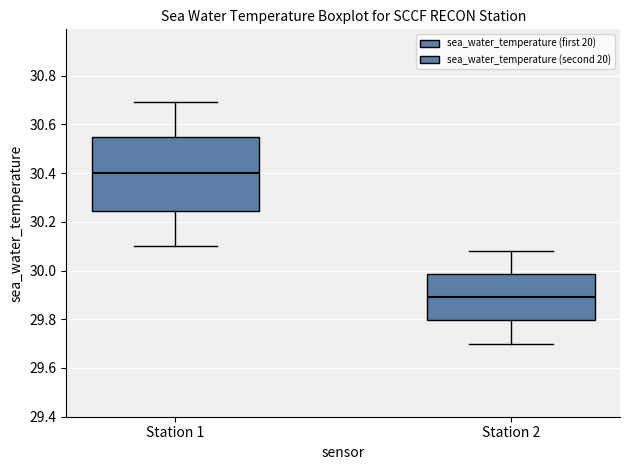

Which box's median line is the highest?

Station 1